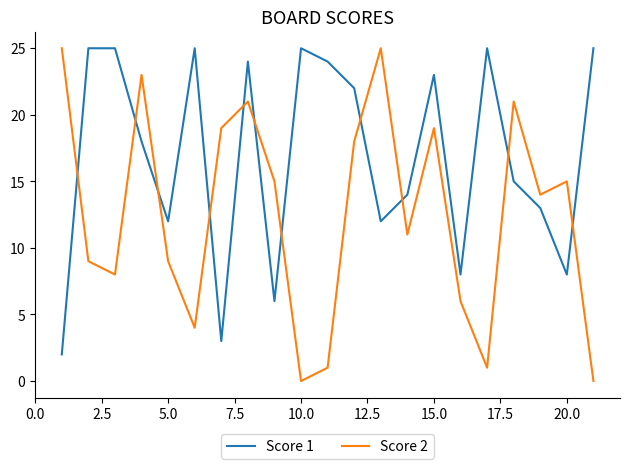

Rank the series by their average value, from highest to lowest.

Score 1, Score 2